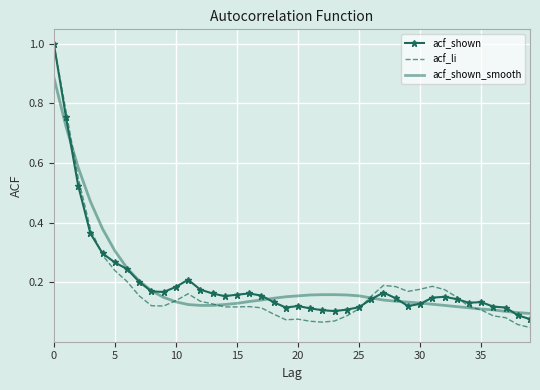

What is the highest value of the acf_li series?

1.0